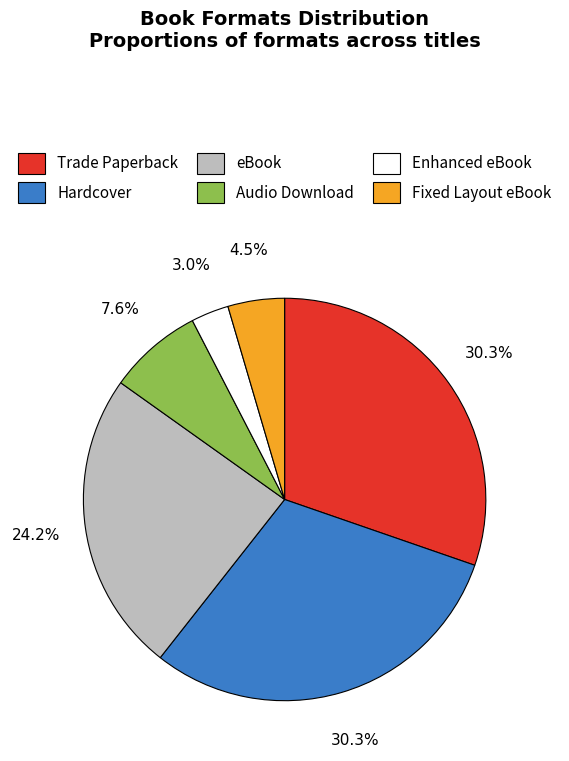

Count the number of slices in the pie.

6